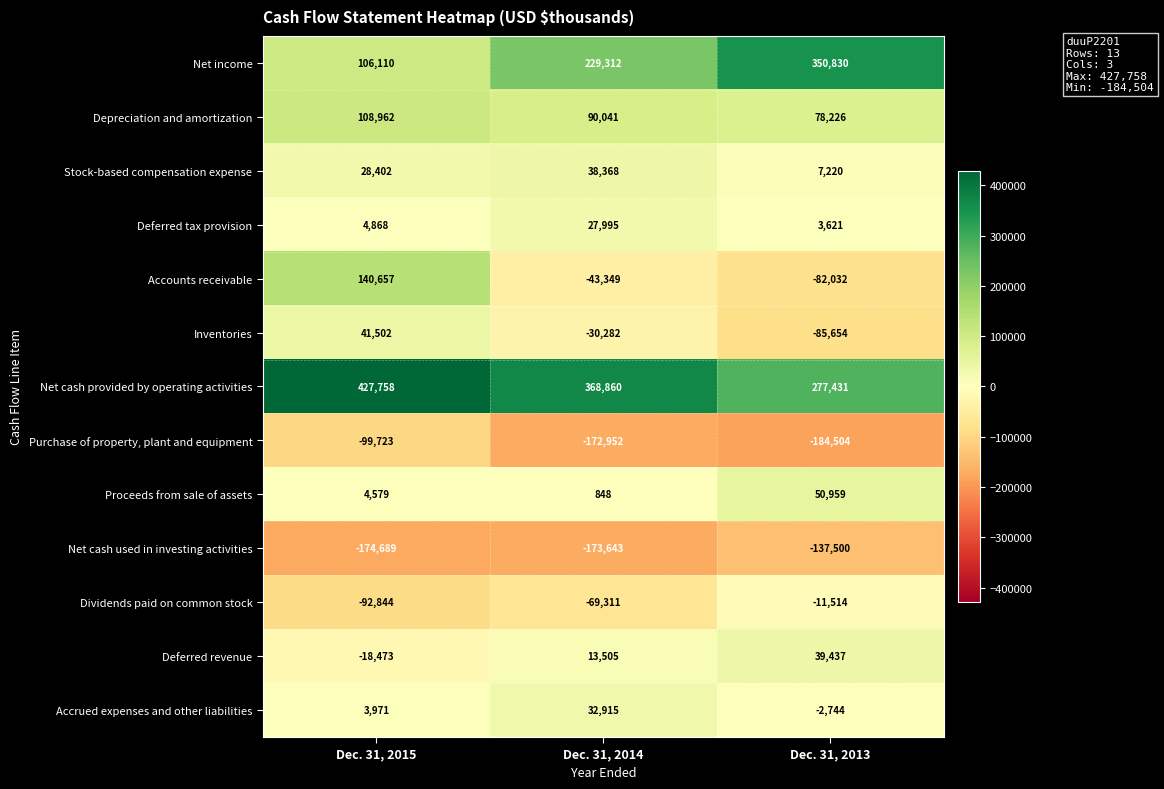

At which label is Purchase of property, plant and equipment closest to -142113?

Dec. 31, 2014